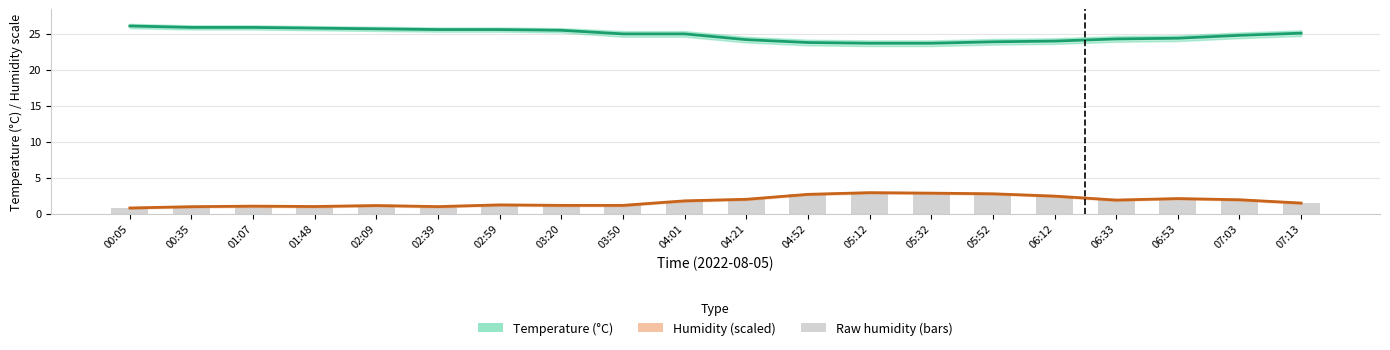

Where is Humidity (% / 25) nearest to the value 1?

01:48